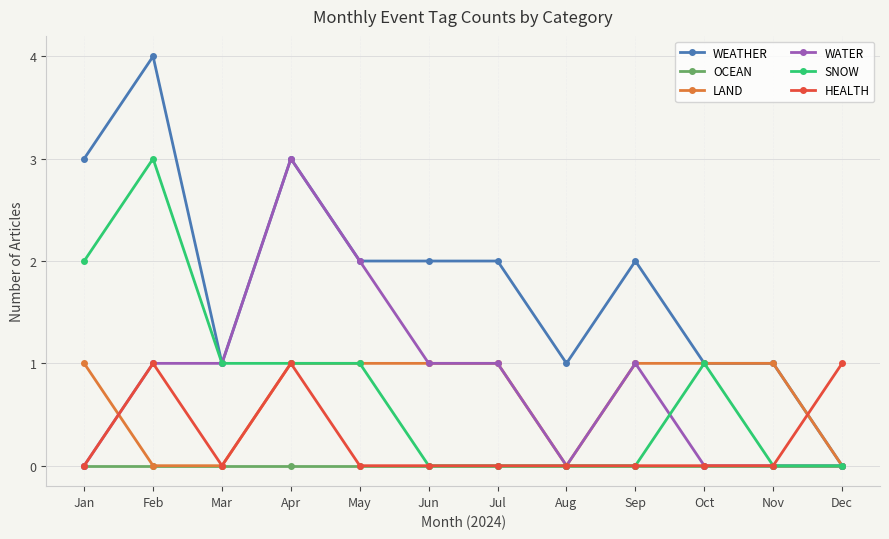

What is the spread (max minus min) of values at Jan?

3